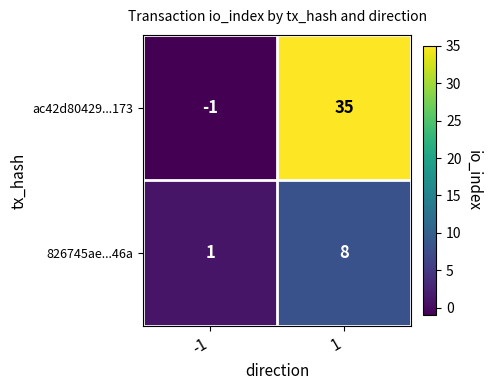

Reading left to right, list all the values displayed in this chart.

ac42d80429...173: -1=-1	1=35
826745ae...46a: -1=1	1=8